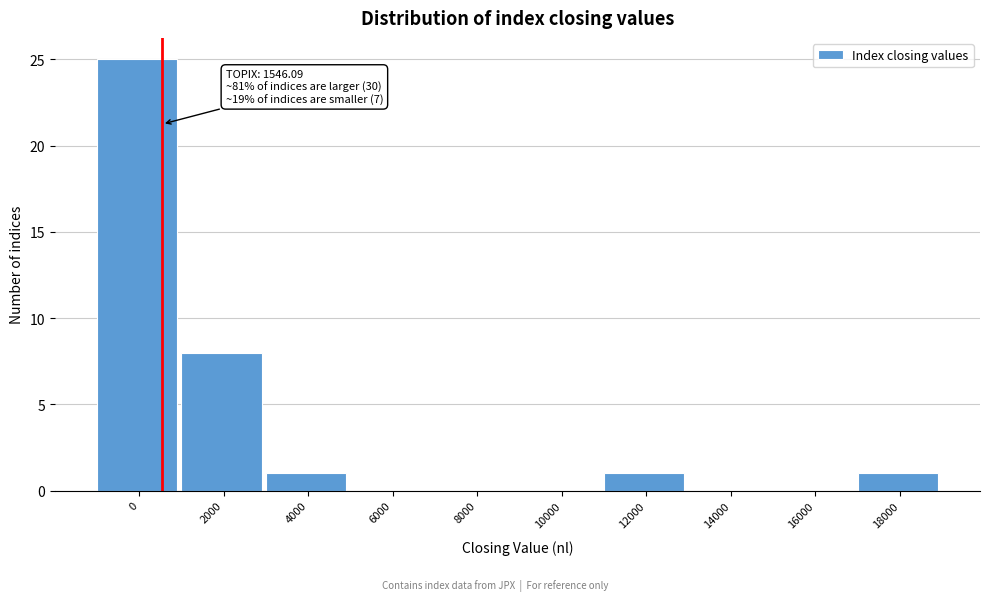

What is the sum of all values?

36